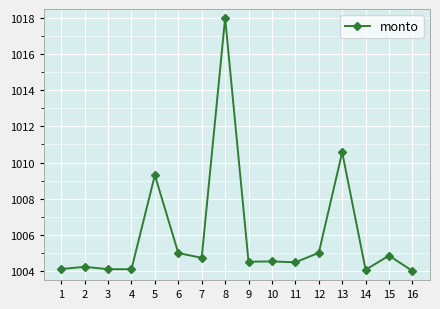

True or false: there are more than 2 points higher than both neighbors.

True